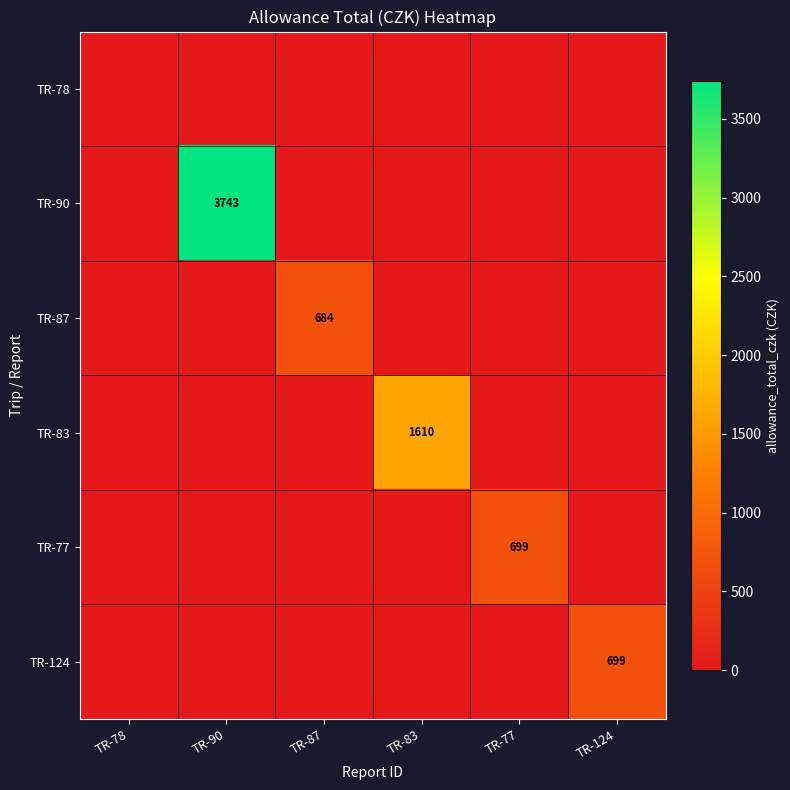

Which series has the largest range (max minus min)?

TR-90